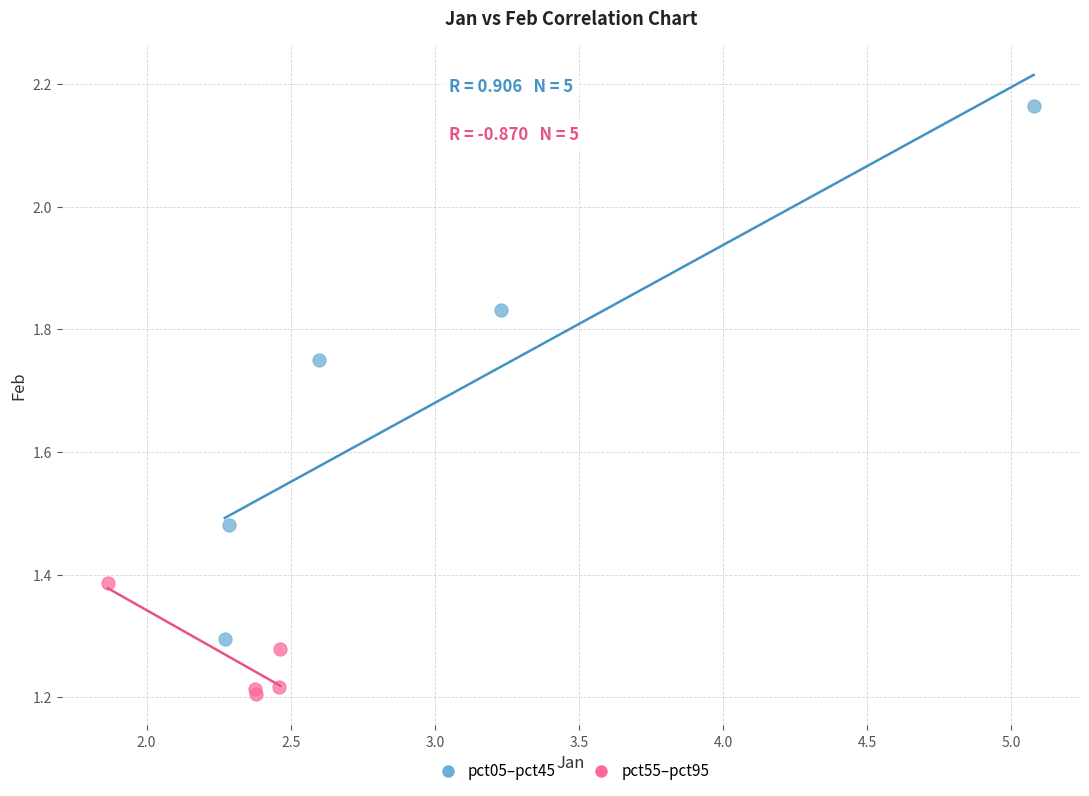

Which series contains the highest Y value?

pct05–pct45